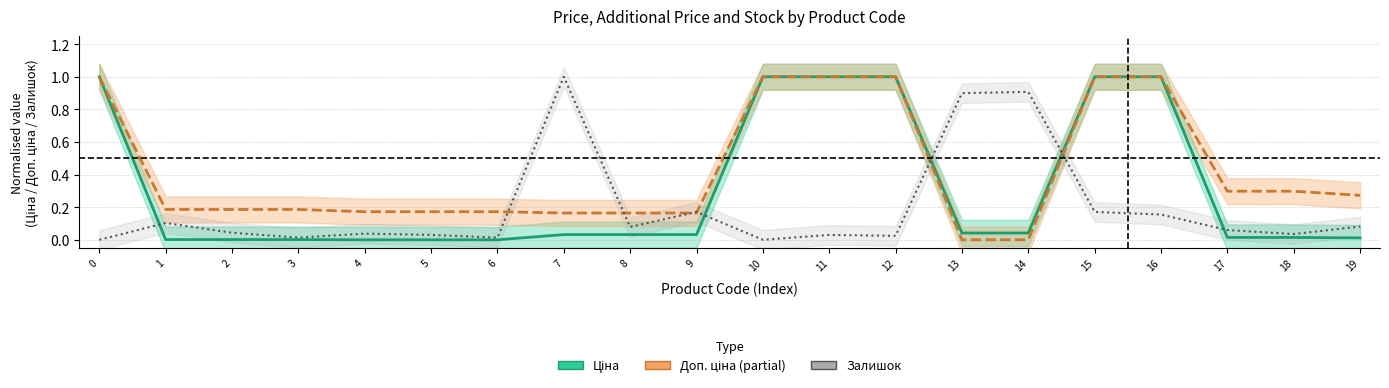

Is the value of Доп. ціна at 12 greater than the value of Ціна at 13?

Yes